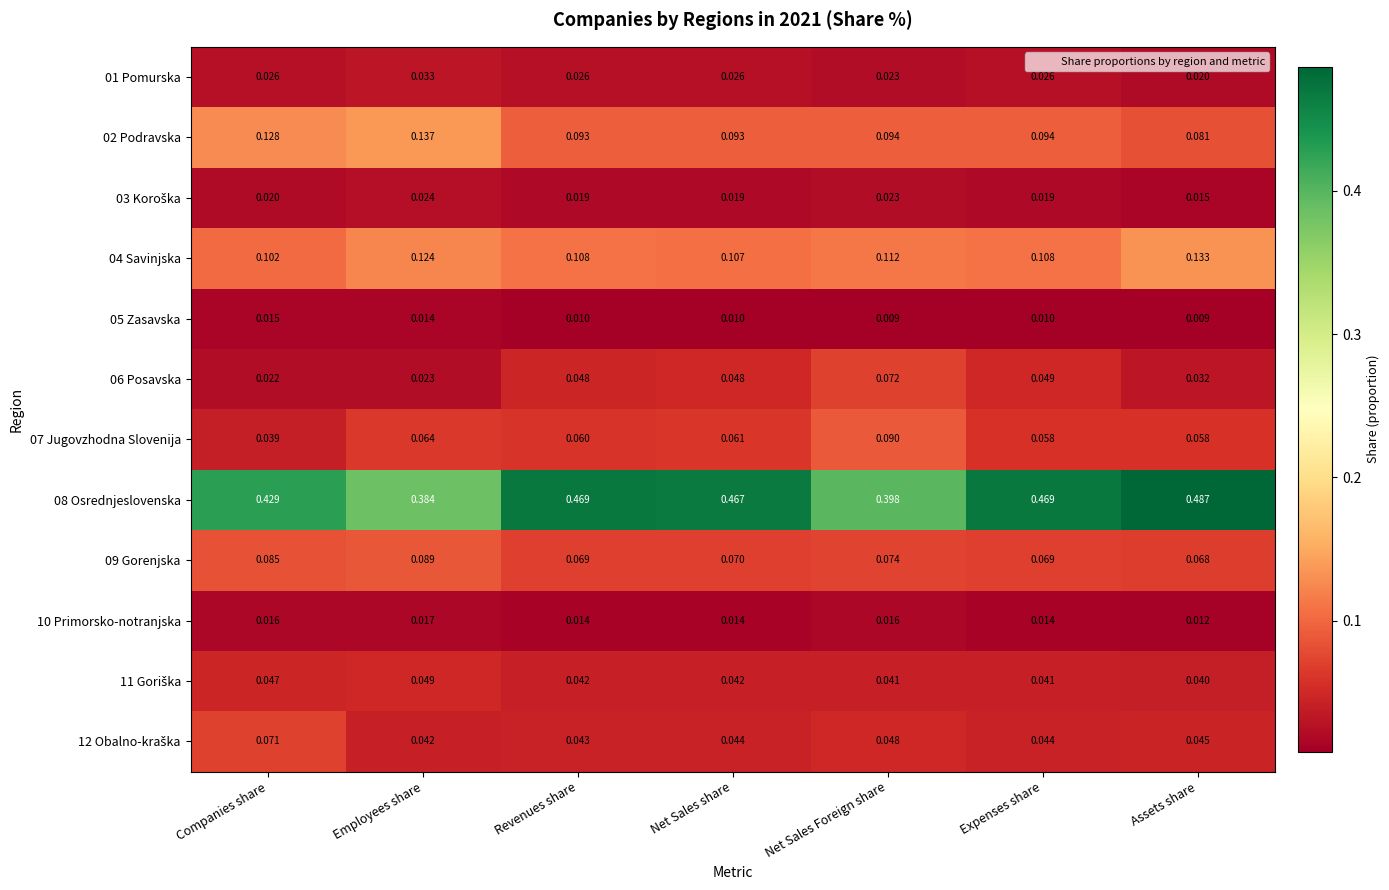

Which category has the highest value across all series?

Assets share